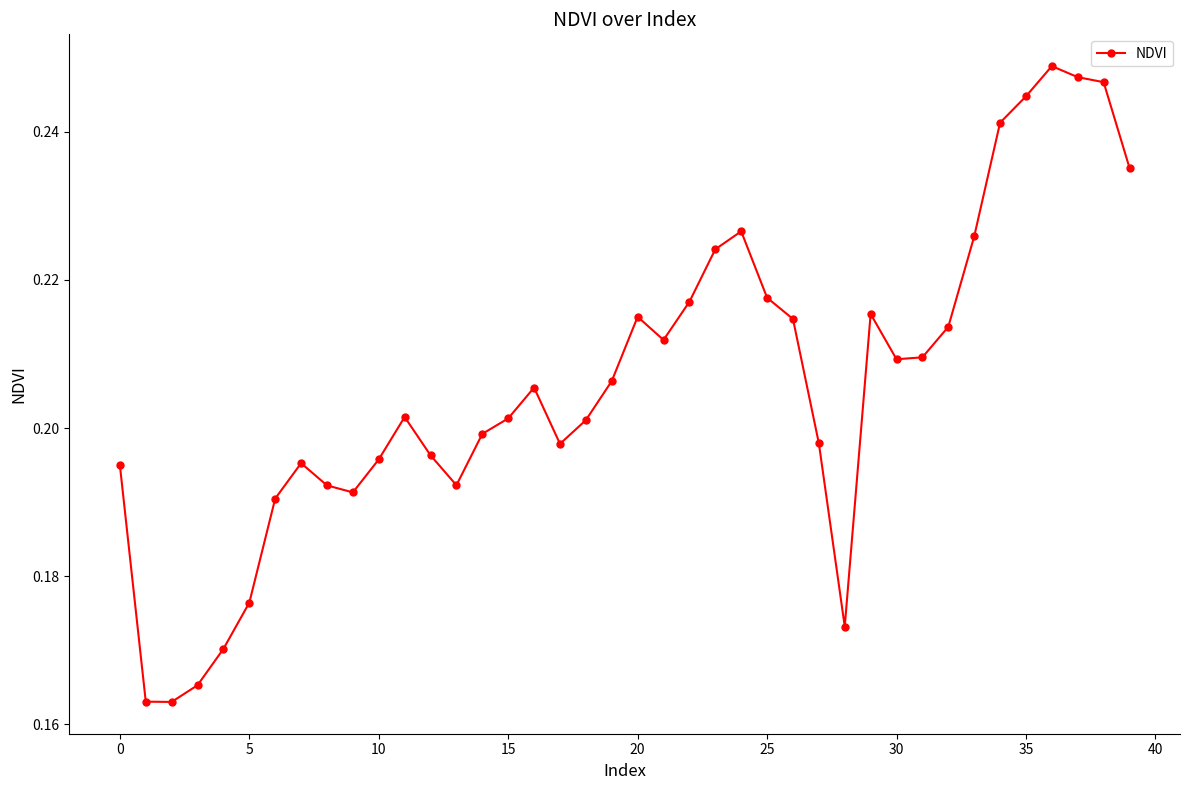

What is the difference between the maximum and minimum values?

0.1